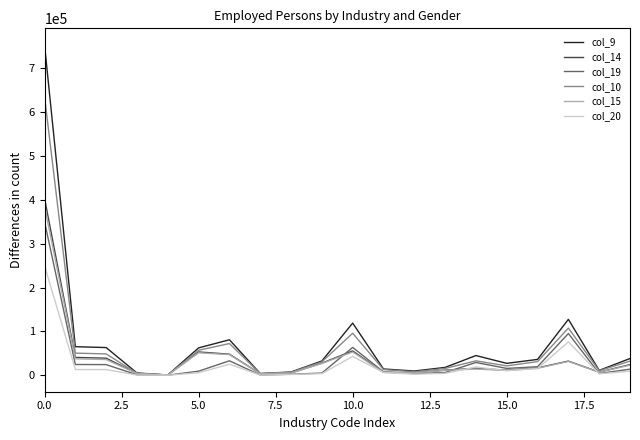

What is the average value of the col_20 series?

25099